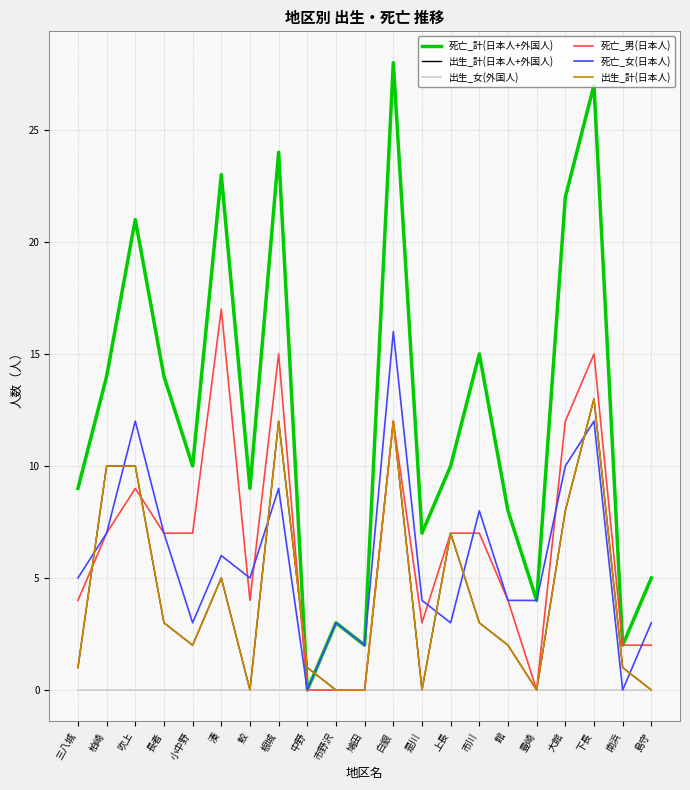

Does the chart have visible grid lines?

Yes